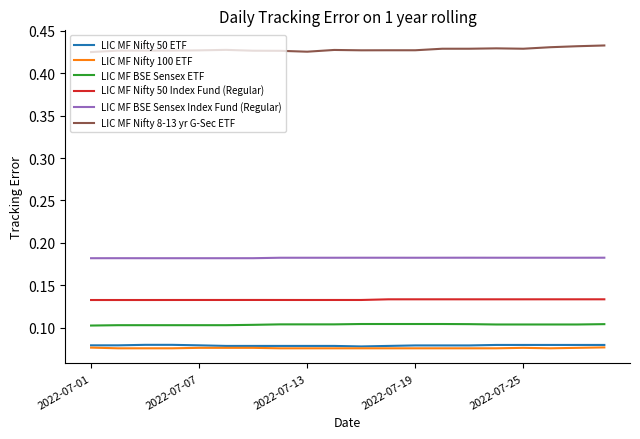

At how many categories does at least one series exceed 0?

20